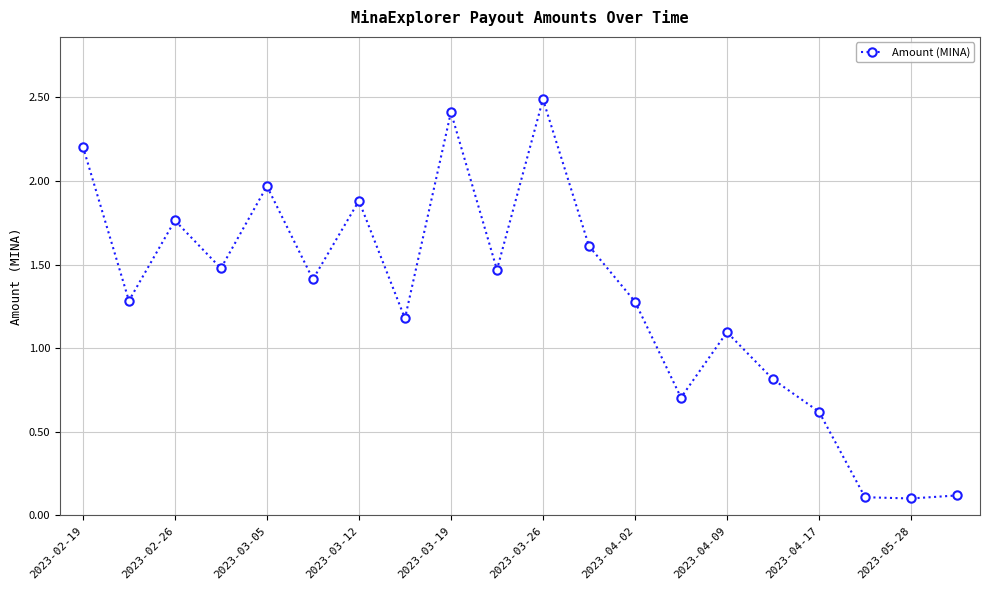

True or false: the data has more than 2 interior local peaks.

True